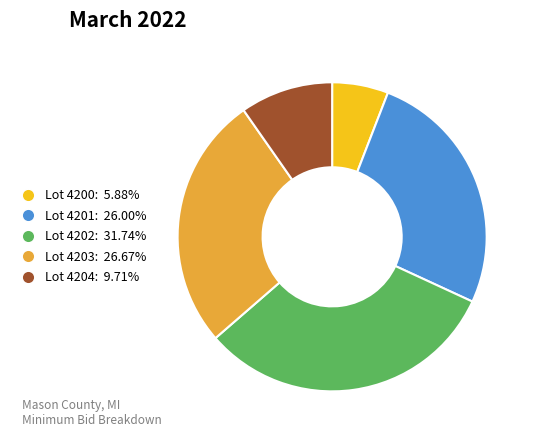

Is there any slice that represents more than half of the pie?

No